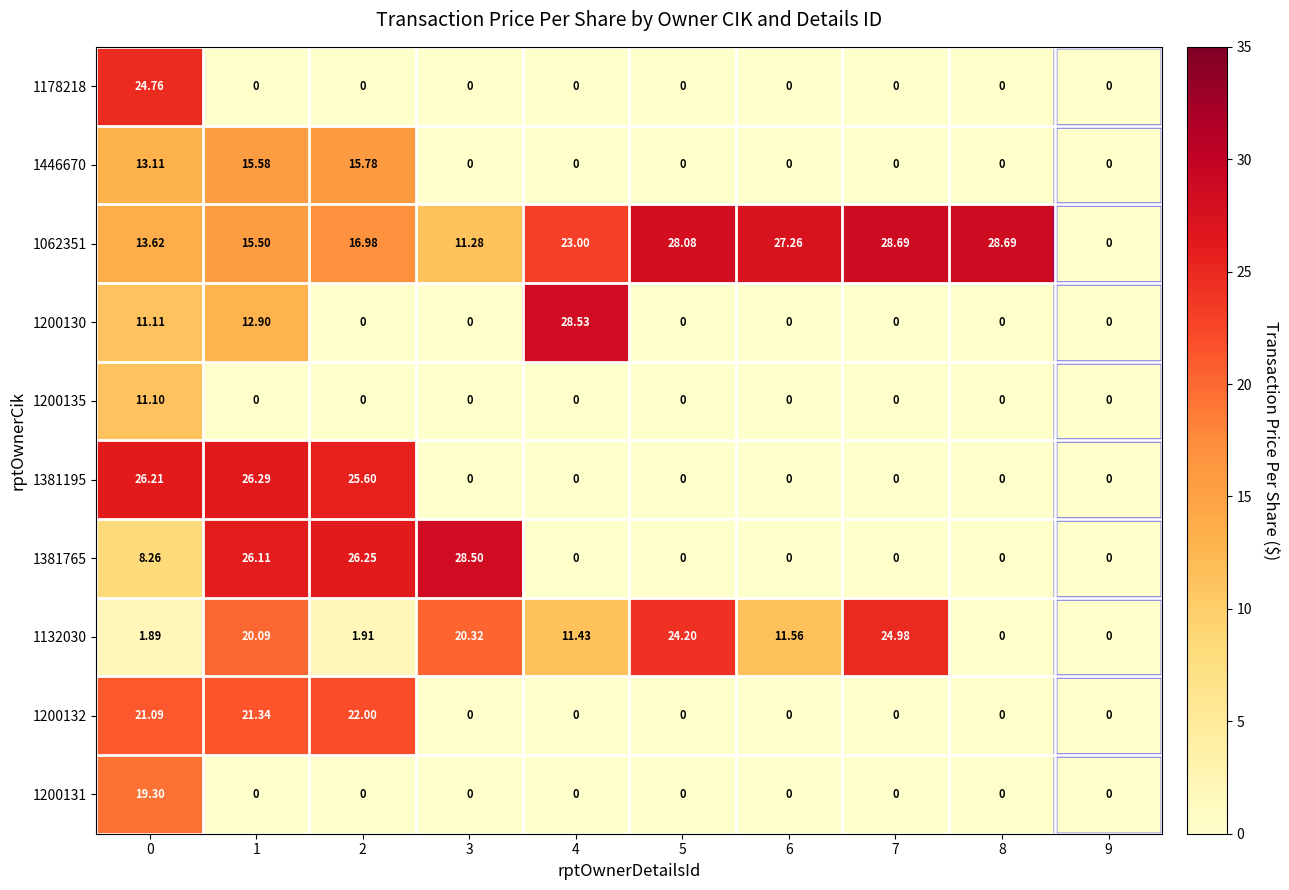

Is the value of 1132030 at 5 greater than the value of 1381765 at 7?

Yes